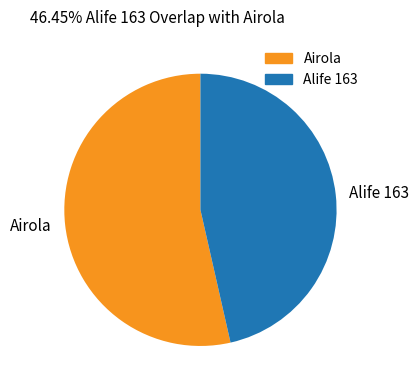

Which category has the biggest portion of the pie?

Airola